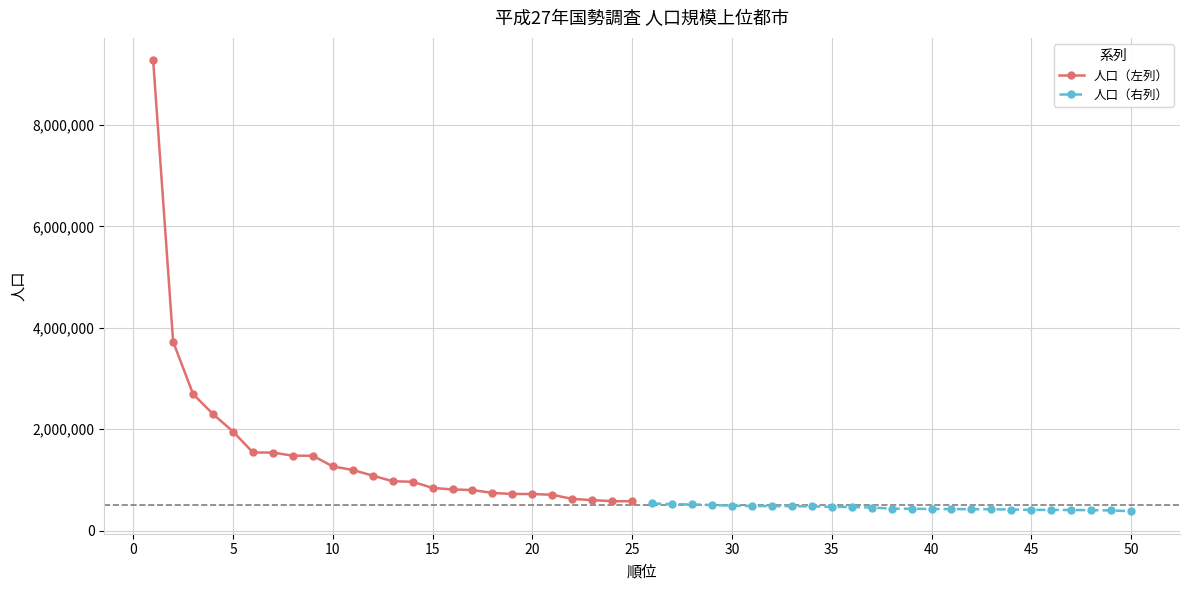

How many data points in 人口（左列） are less than 971882?

12